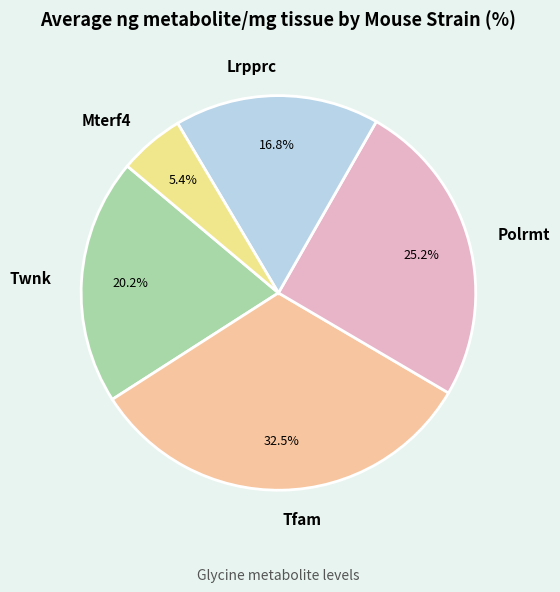

Which slice is the smallest?

Mterf4